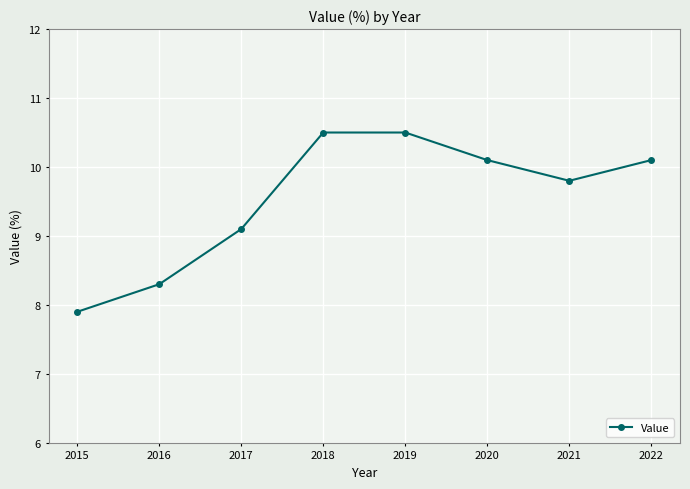

The chart shows a value of 10.5 at 2019. True or false?

True